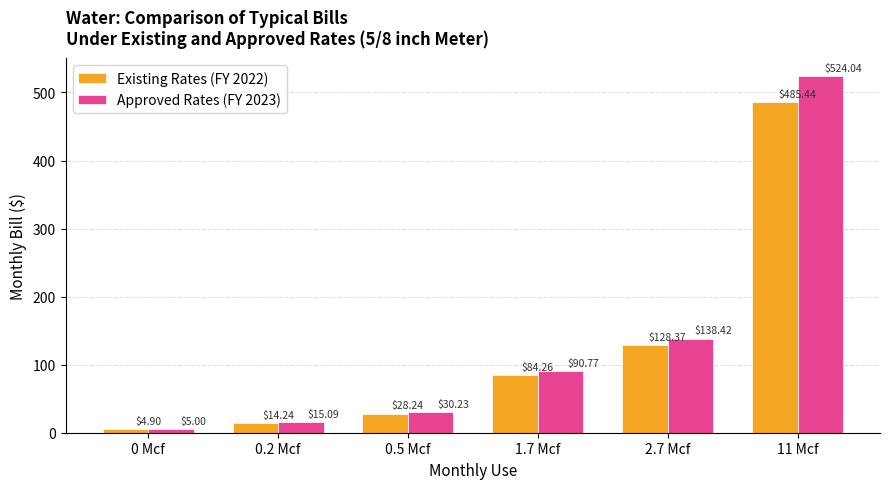

What is the average value of the Existing Rates (FY 2022) series?

124.2